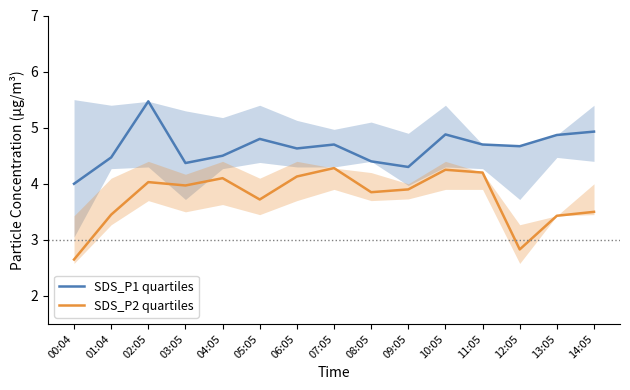

Between 04:05 and 13:05, which is larger?

13:05